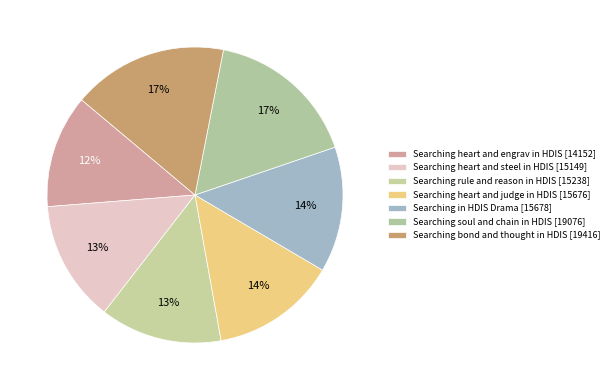

What percentage is the Searching heart and steel in HDIS [15149] slice, to the nearest percent?

13%